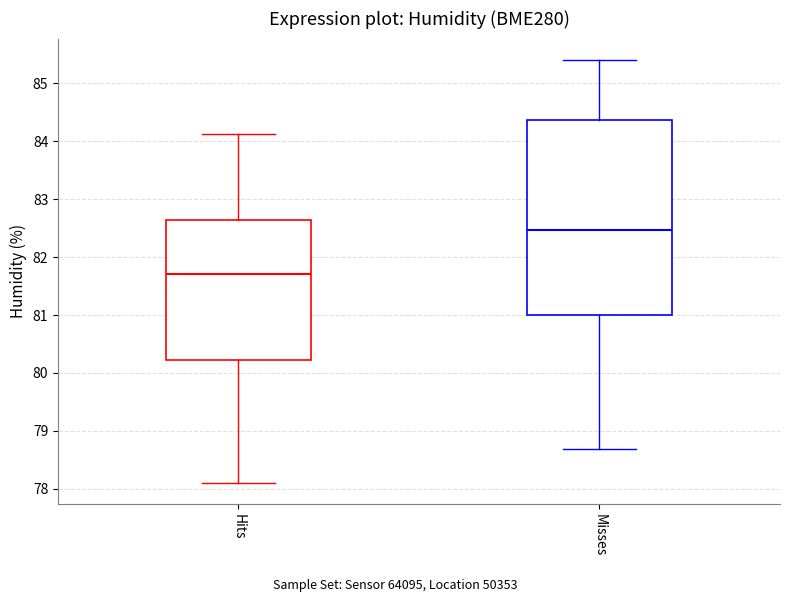

Reading left to right, transcribe this box plot: for each box, give where its median line is, the range the box spans, and where its two whiskers end, as read against the y-axis. The values are not printed on the chart, so give them approximately, as read against the axis.

Hits: median 81.7, box 80.2 to 82.6, whiskers 78.1 to 84.1
Misses: median 82.5, box 81.0 to 84.4, whiskers 78.7 to 85.4